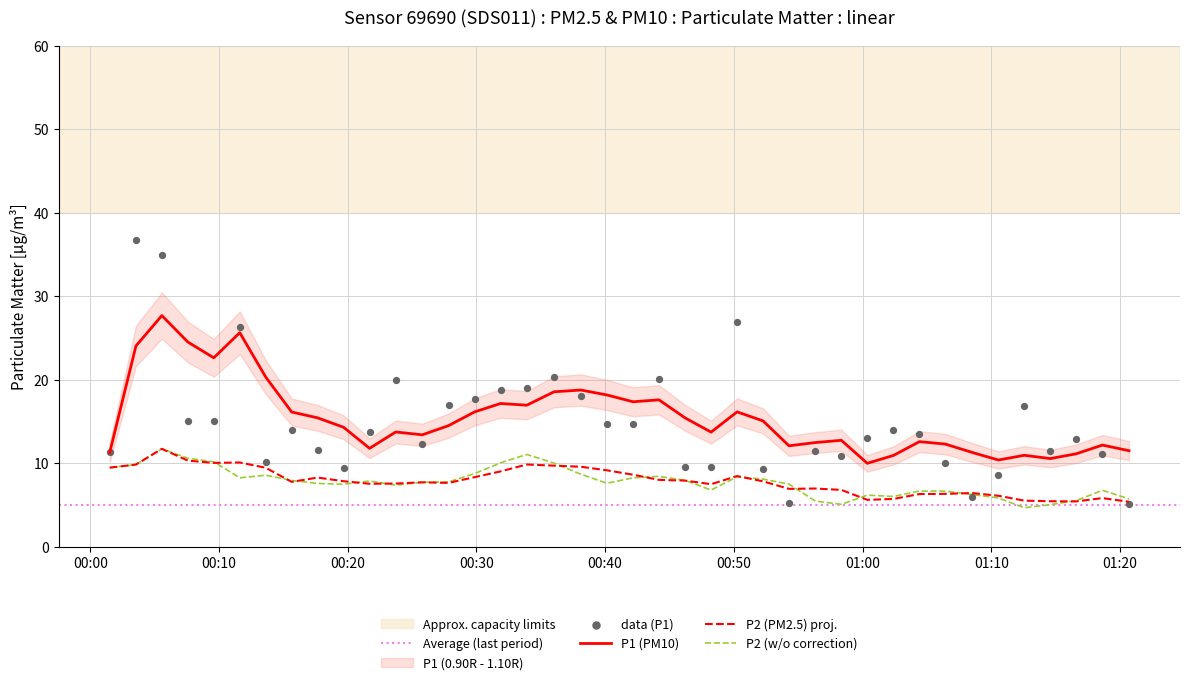

What is the change in value from 2023-01-04T00:05:34 to 2023-01-04T00:36:02?

-14.6